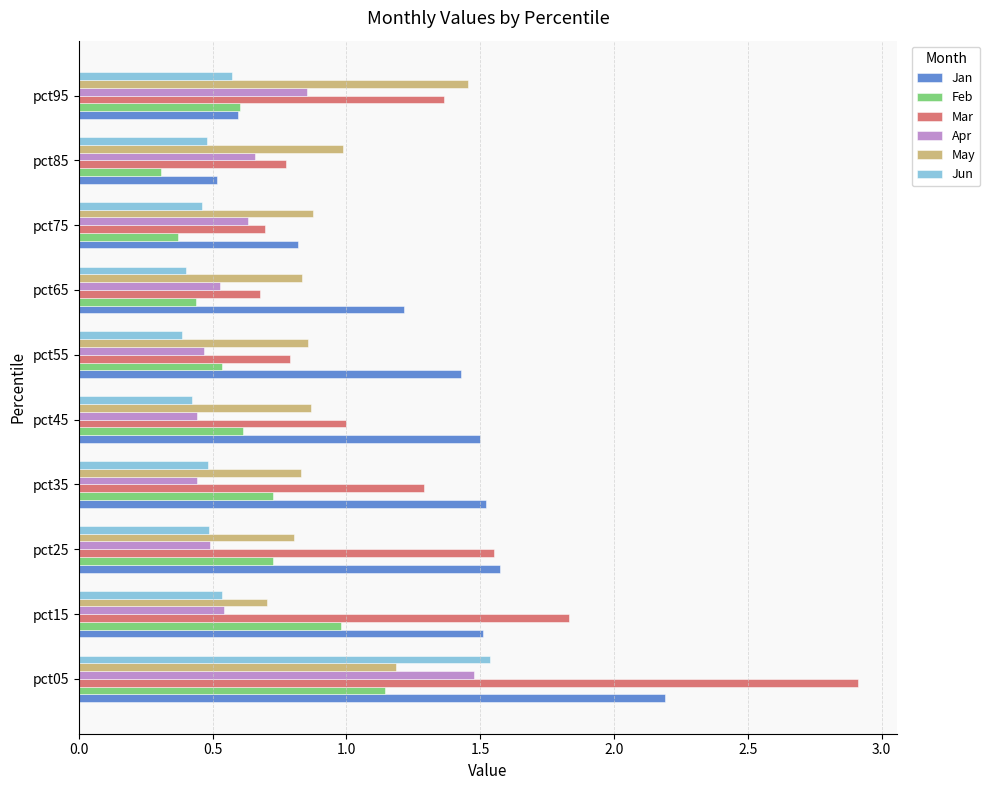

The Jan series shows 0.6 at pct95. True or false?

True